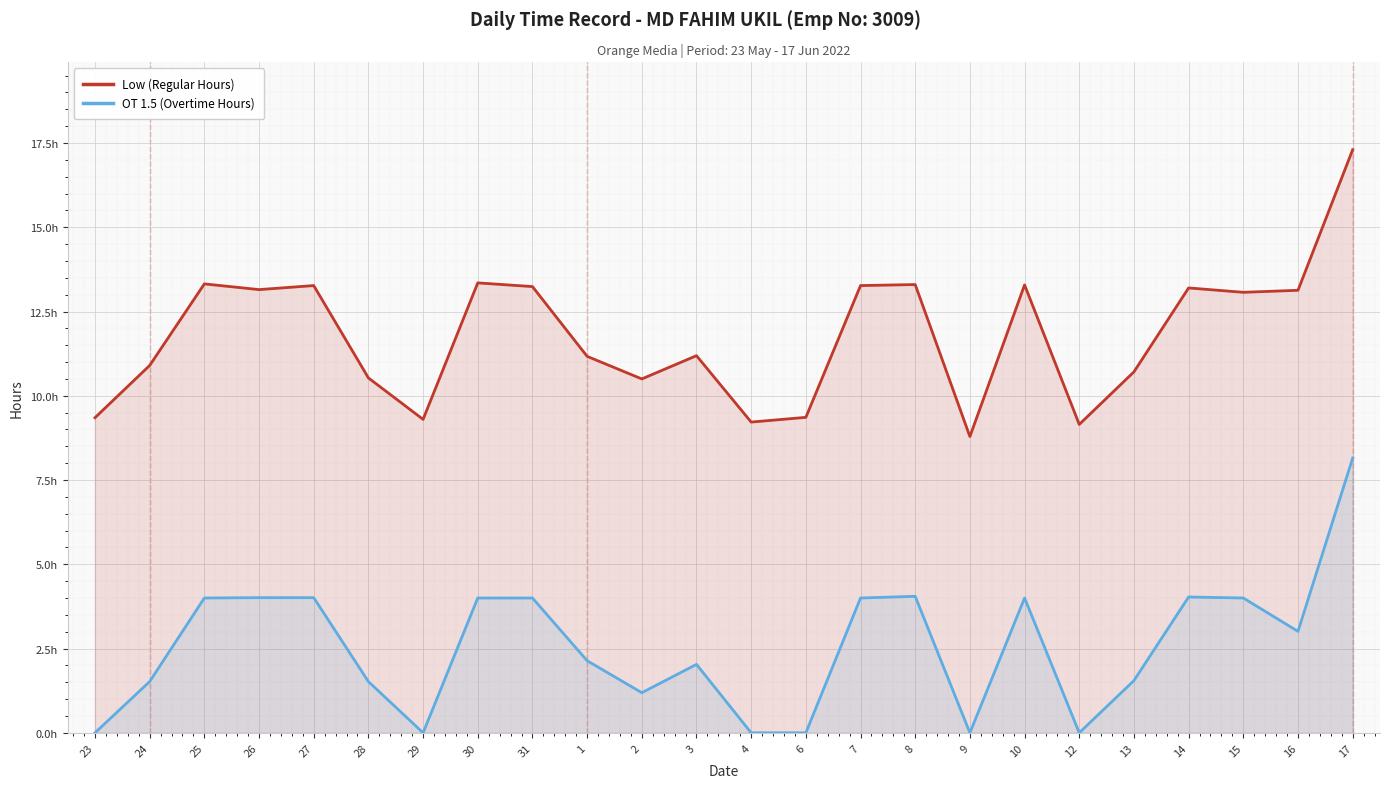

Rank the series by their average value, from lowest to highest.

OT 1.5 (Overtime Hours), Low (Regular Hours)